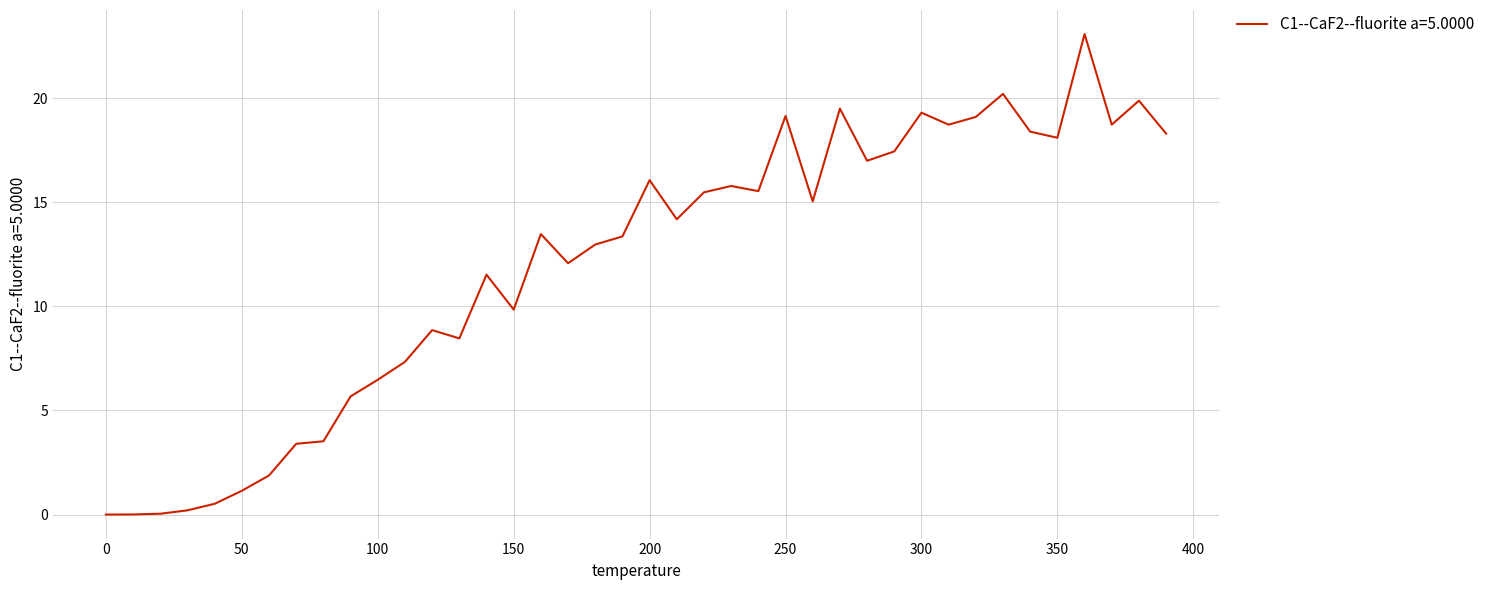

What is the maximum value shown in the chart?

23.1